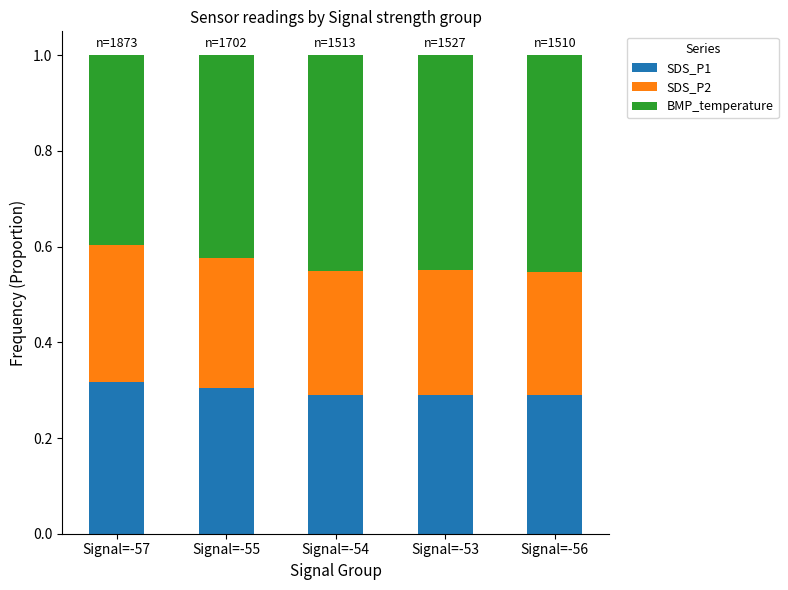

Does the chart contain stacked bars?

Yes